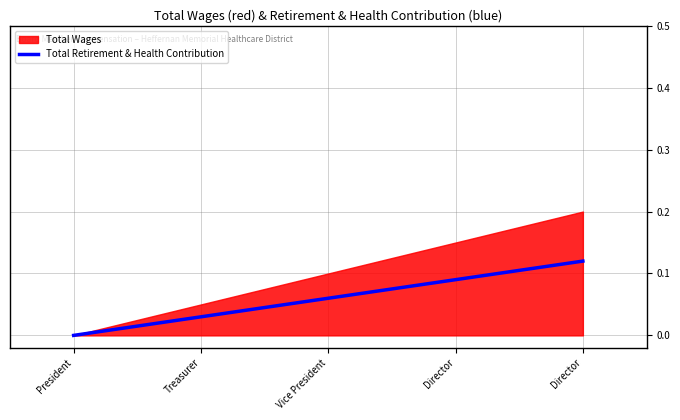

How many lines are shown in the chart?

1